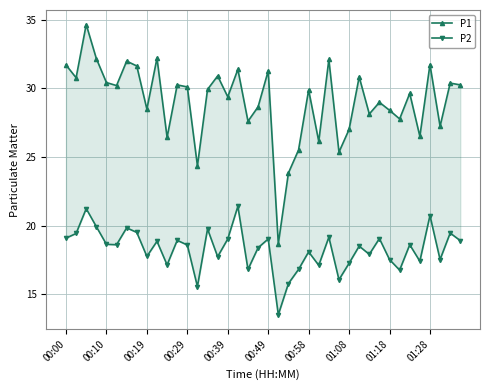

In P2, how many points are lower than both neighbors (excluding endpoints)?

13